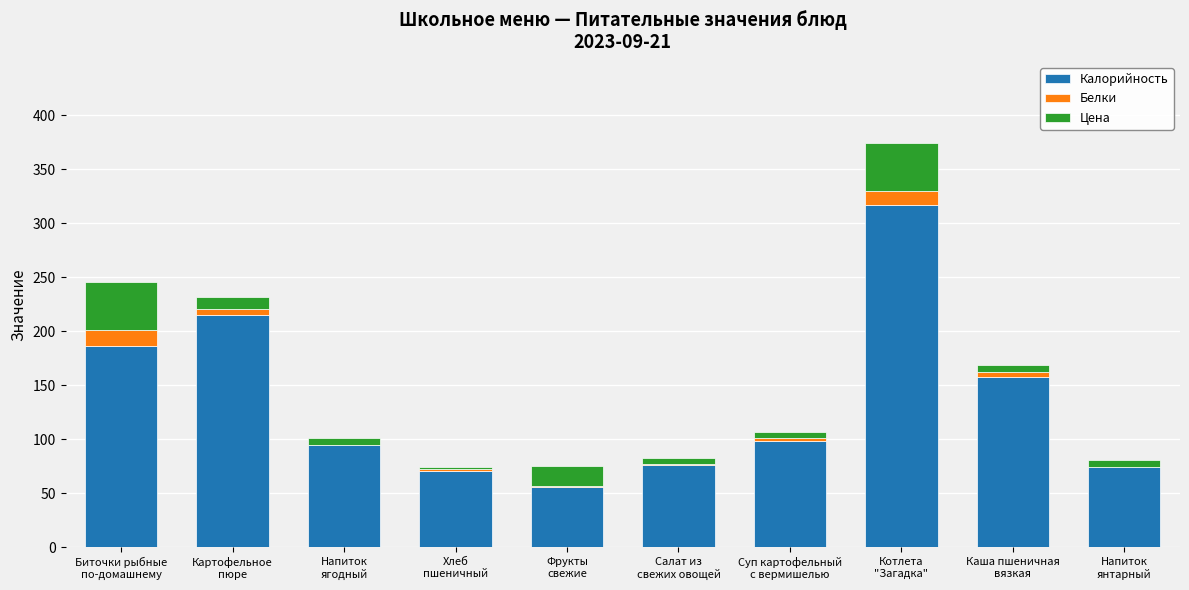

What is the highest value of the Калорийность series?

317.0